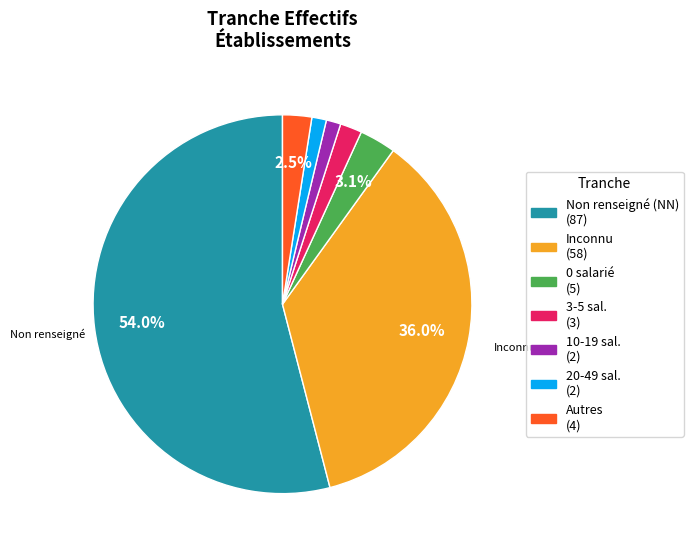

Is there any slice that represents more than half of the pie?

Yes